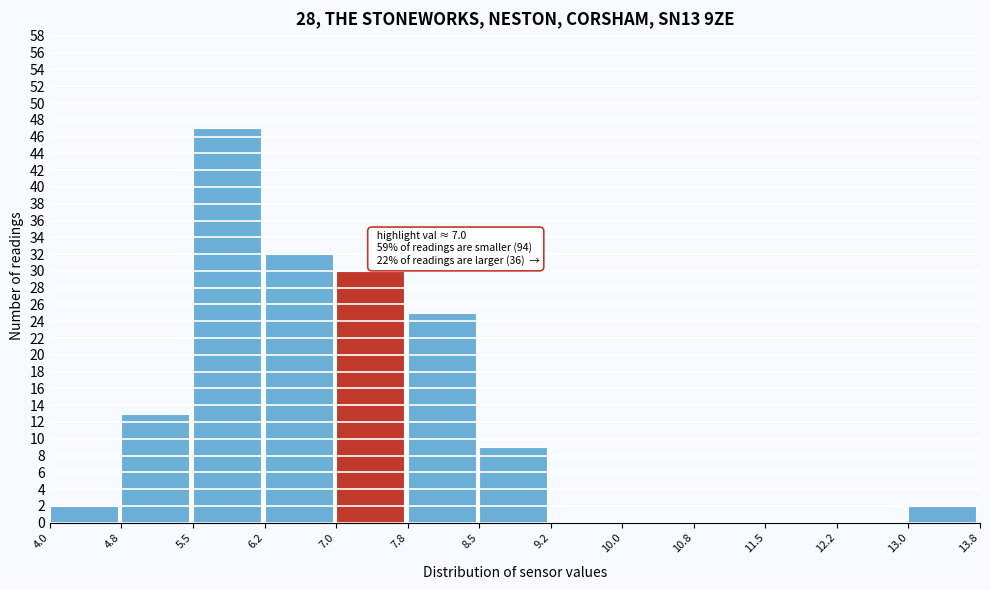

Which range on the x-axis has the tallest bar?

5.5 to 6.2